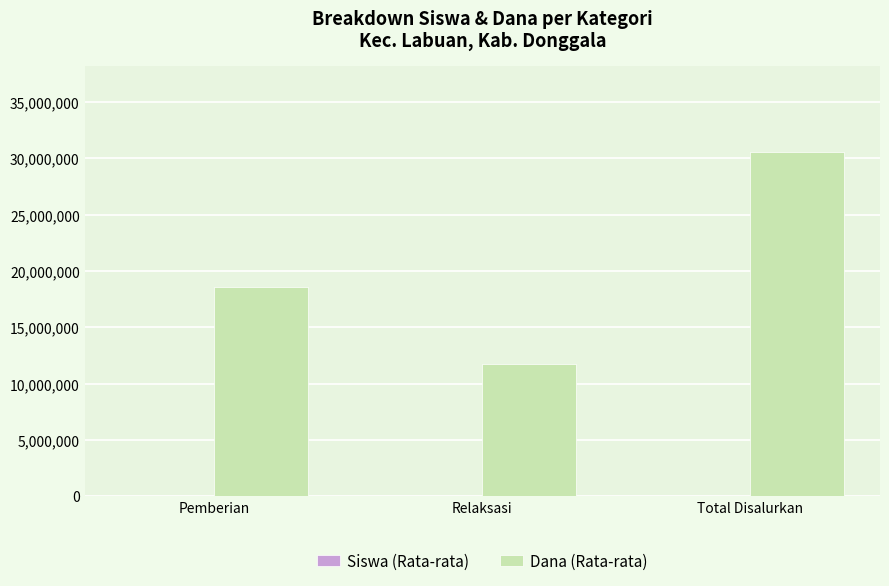

Where is Dana (Rata-rata) nearest to the value 21157500?

Pemberian